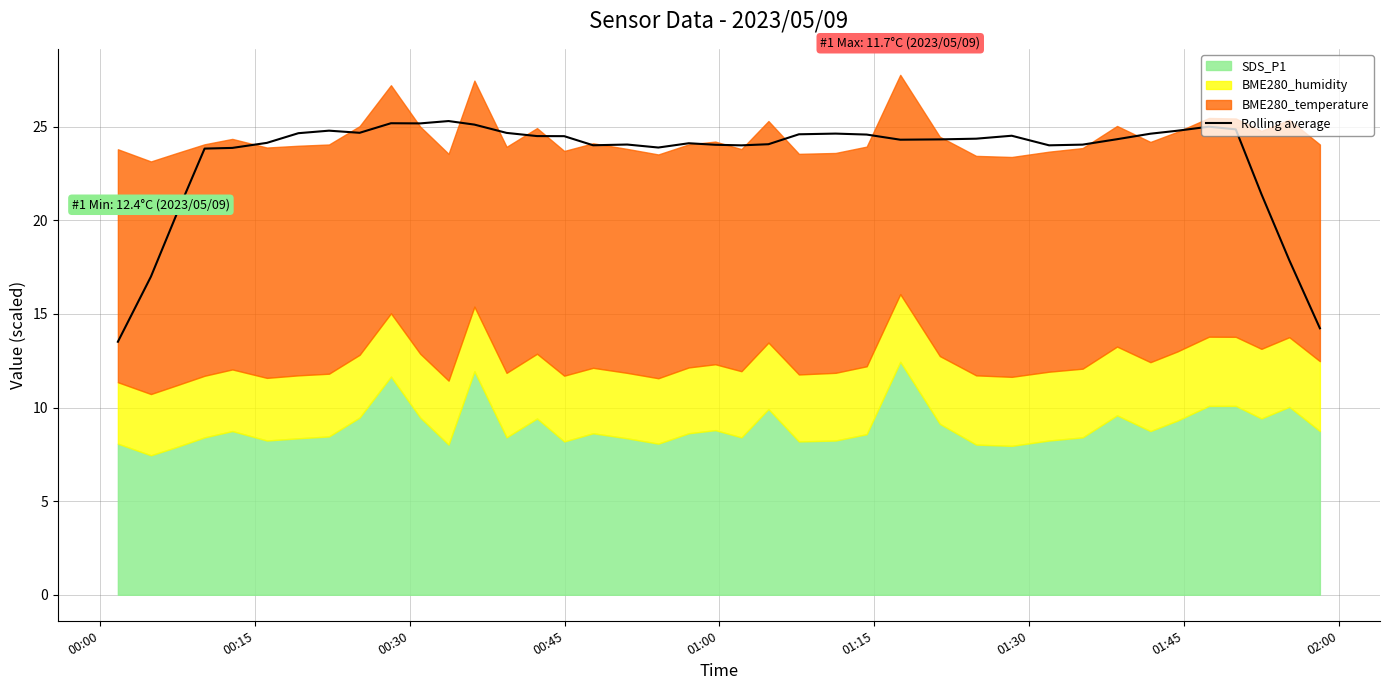

What is the maximum value shown in the chart?

25.3